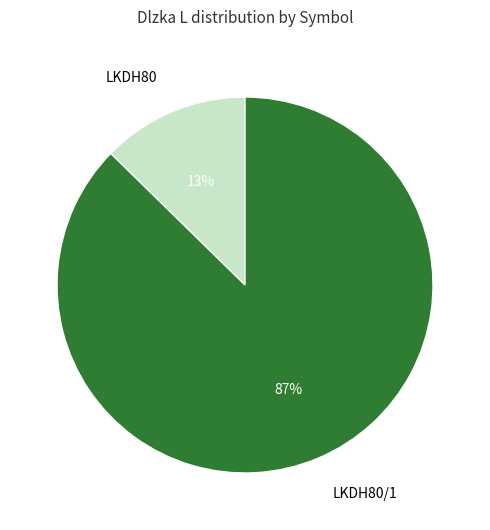

Which slice is the largest?

LKDH80/1